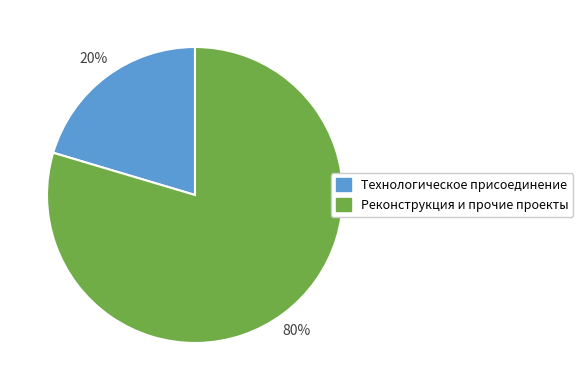

Which slice represents more than half of the pie?

Реконструкция и прочие проекты